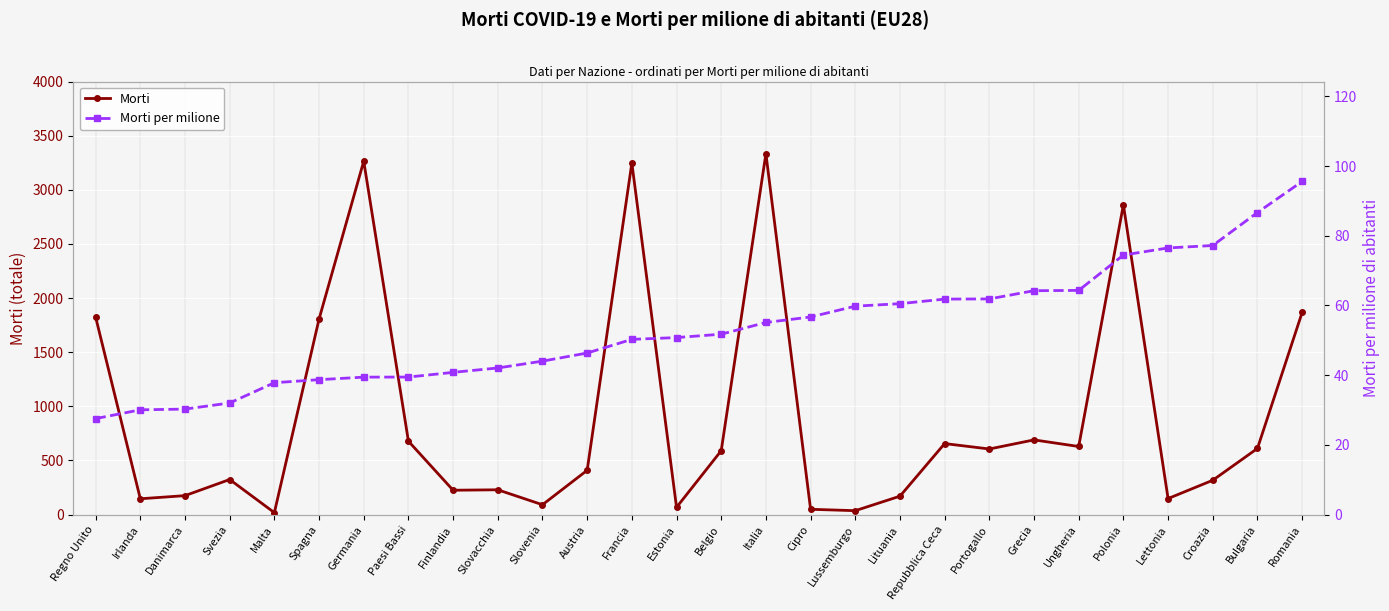

How many lines are shown in the chart?

2